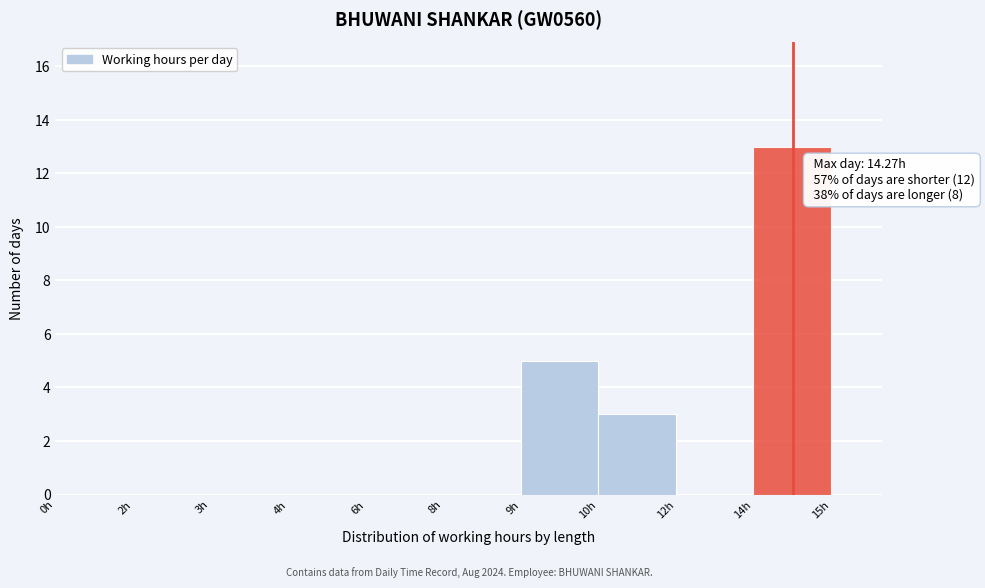

Reading left to right, extract all data points from this chart.

0h=0	2h=0	3h=0	4h=0	6h=0	8h=0	9h=5	10h=3	12h=0	14h=13